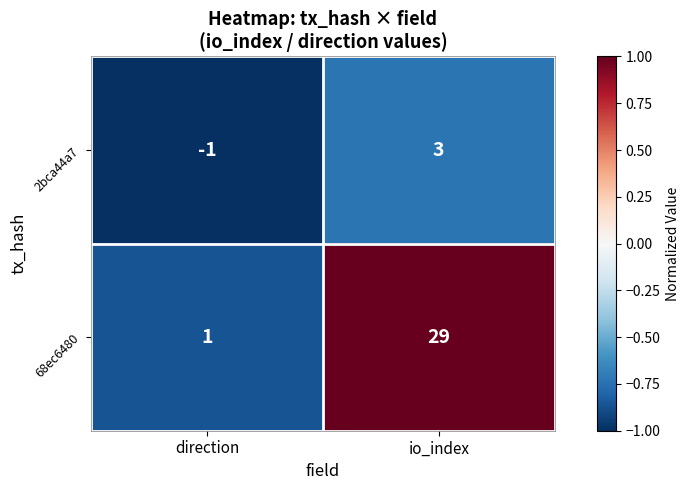

Count the number of categories in the chart.

2